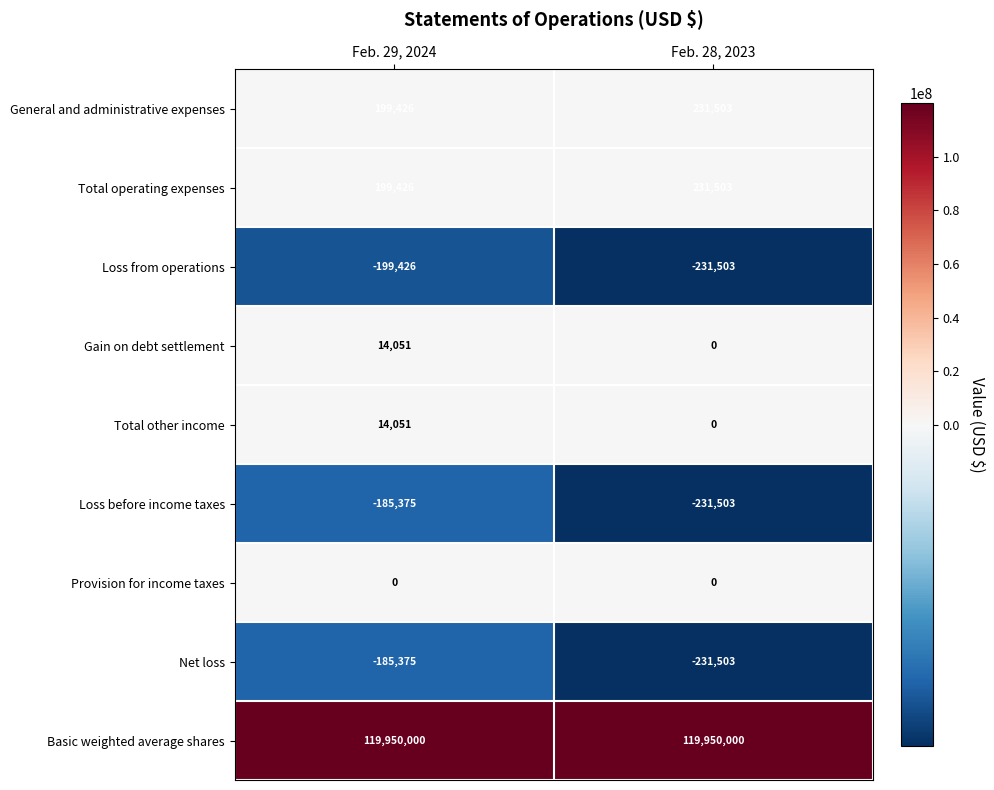

Rank the categories by Total other income value from lowest to highest.

Feb. 28, 2023, Feb. 29, 2024